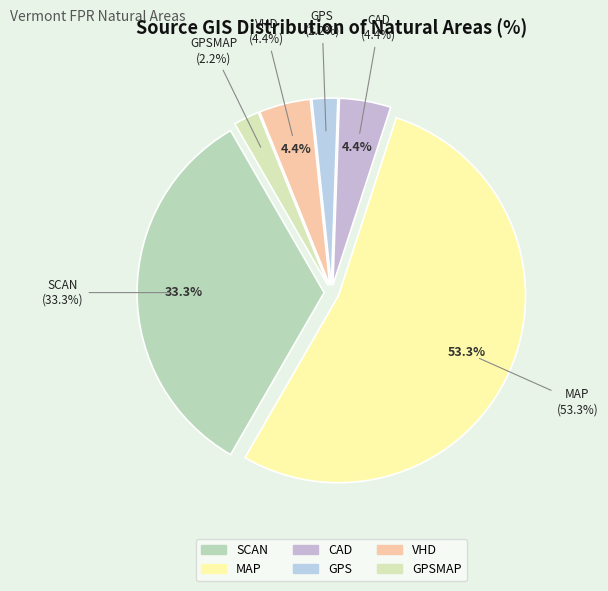

Approximately how many times larger is the value at VHD compared to GPSMAP?

2.0